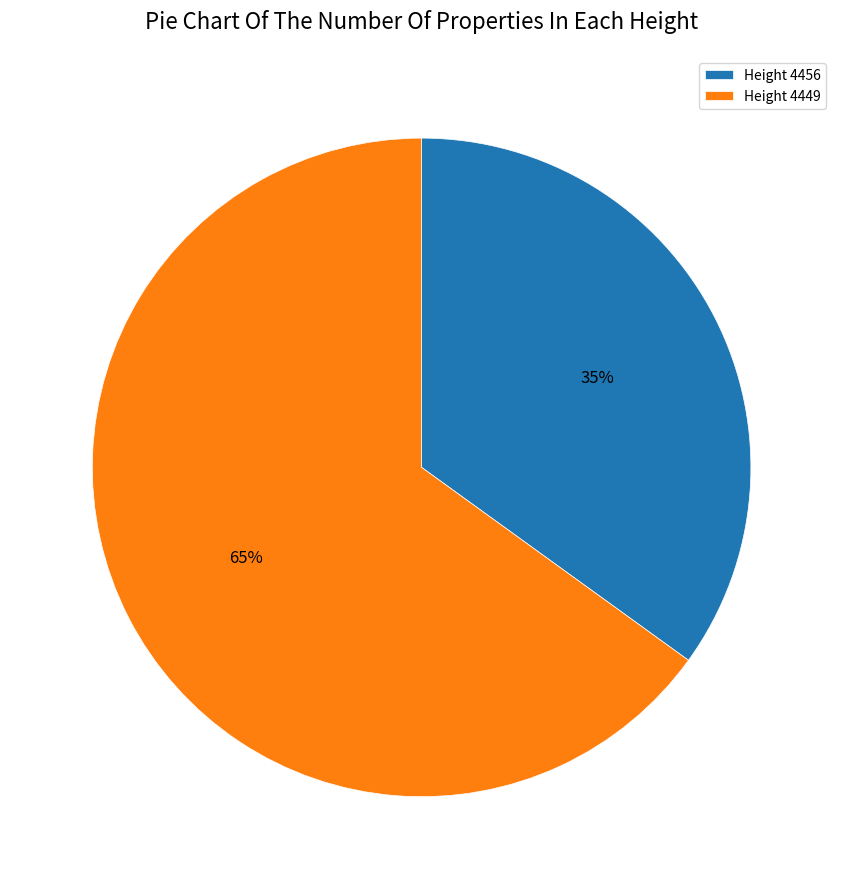

The Height 4456 slice represents 21% of the pie. True or false?

False